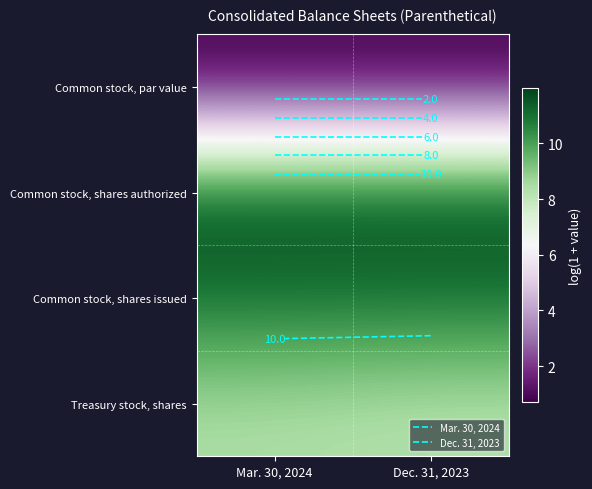

Is it true that Treasury stock, shares equals 8.3 at Dec. 31, 2023?

True